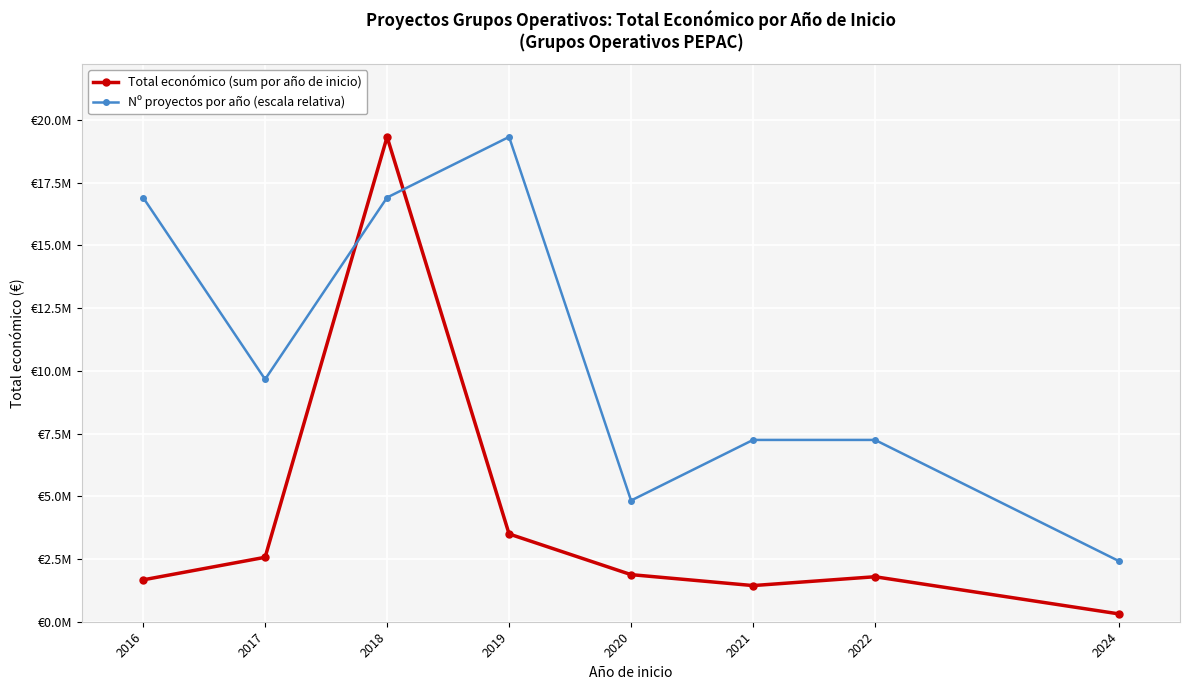

Reading left to right, transcribe all the data shown in this chart.

Total económico (sum por año de inicio): 2016=1669145.0	2017=2568595.0	2018=19323854.0	2019=3498432.0	2020=1877150.0	2021=1440939.0	2022=1793372.0	2024=311553.0
Nº proyectos por año (escala relativa): 2016=16908372.2	2017=9661927.0	2018=16908372.2	2019=19323854.0	2020=4830963.5	2021=7246445.2	2022=7246445.2	2024=2415481.8